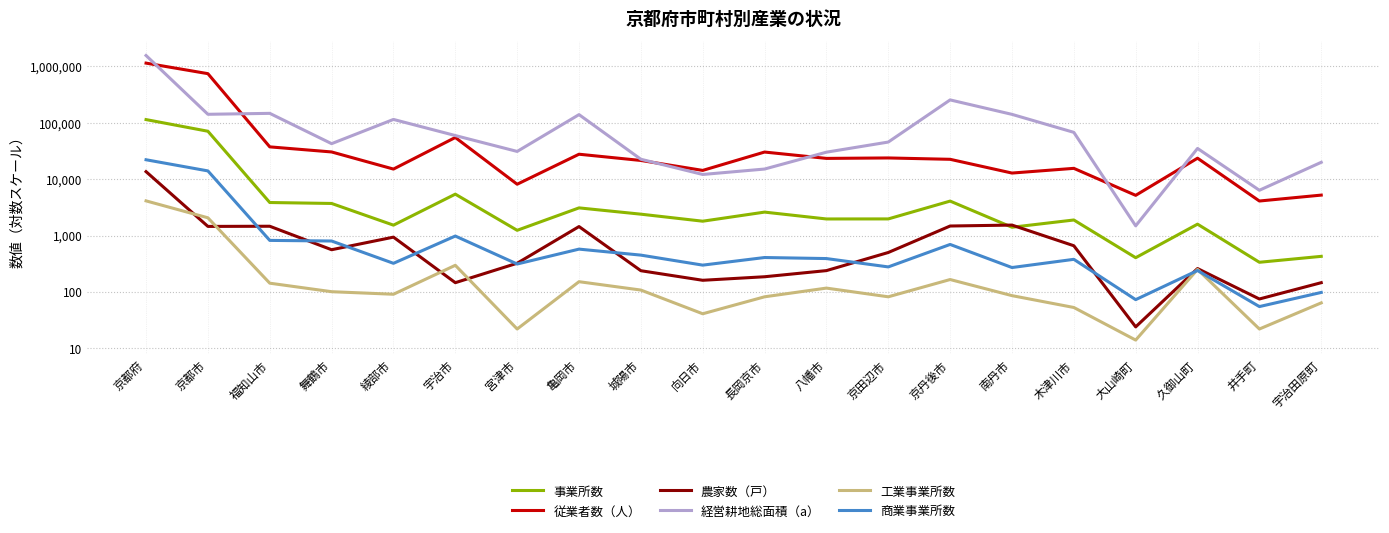

Rank the series at 京田辺市 from lowest to highest value.

工業事業所数, 商業事業所数, 農家数（戸）, 事業所数, 従業者数（人）, 経営耕地総面積（a）